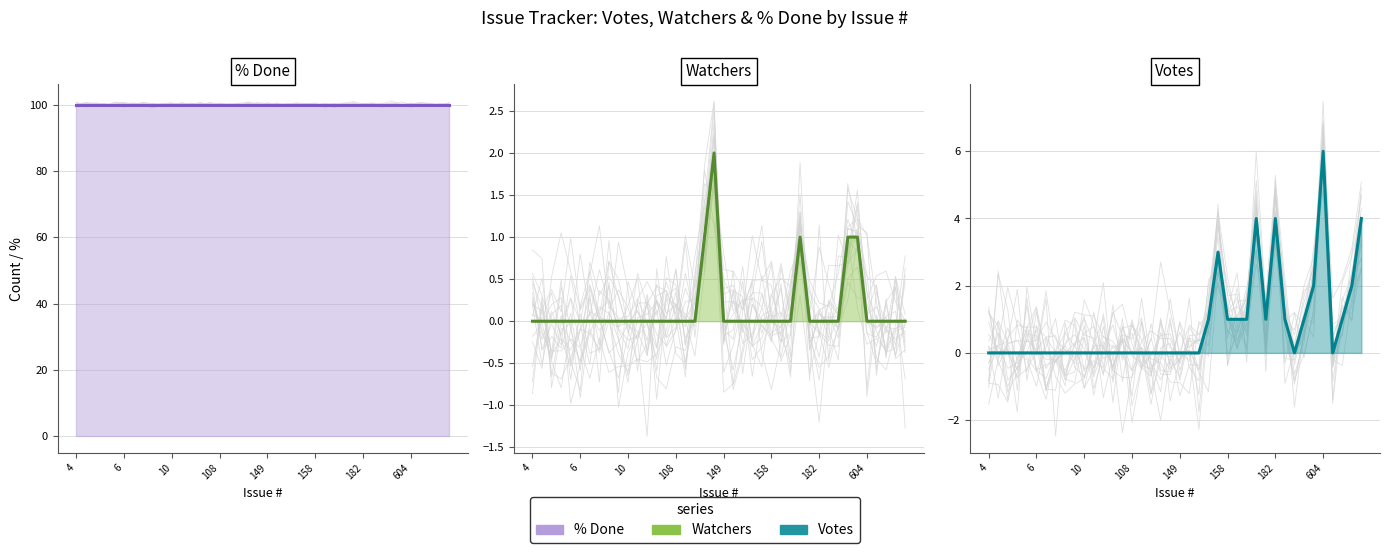

Does the chart display data point markers on the line(s)?

No